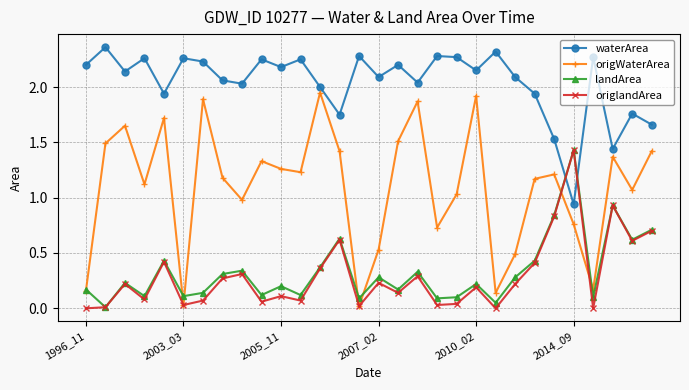

Which series has the largest total across all categories?

waterArea